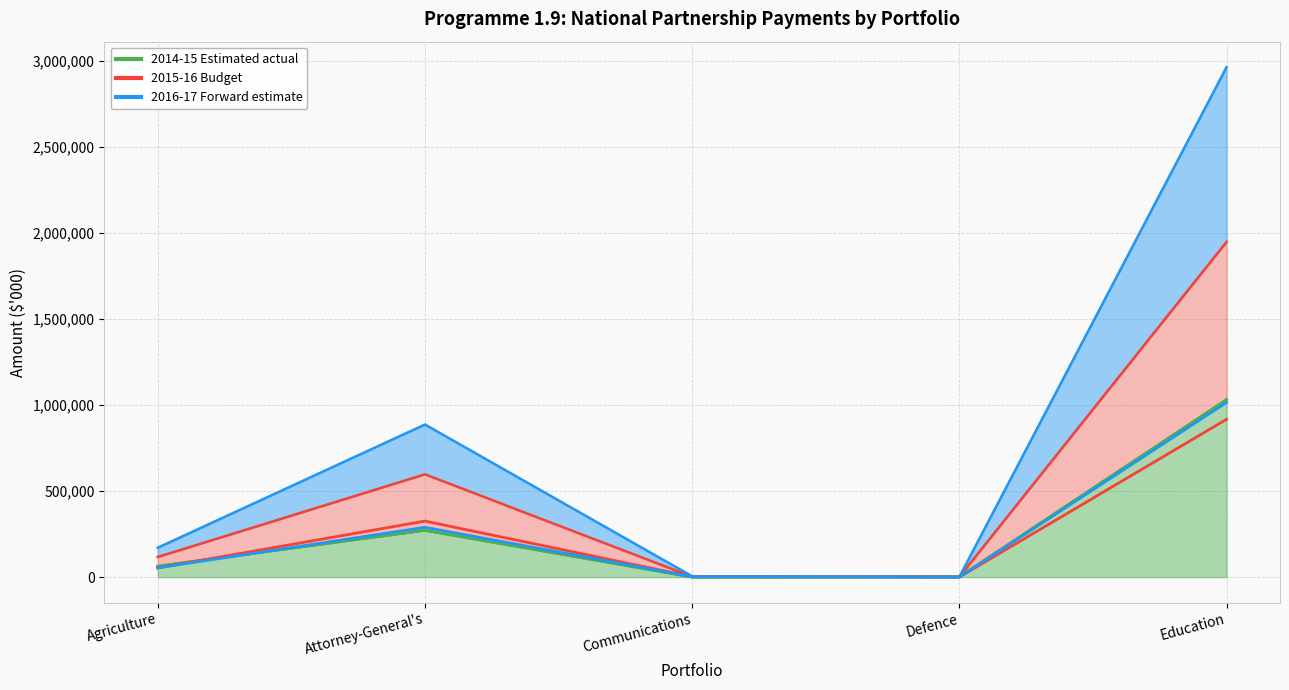

What is the average value of the 2016-17 Forward estimate series?

272054